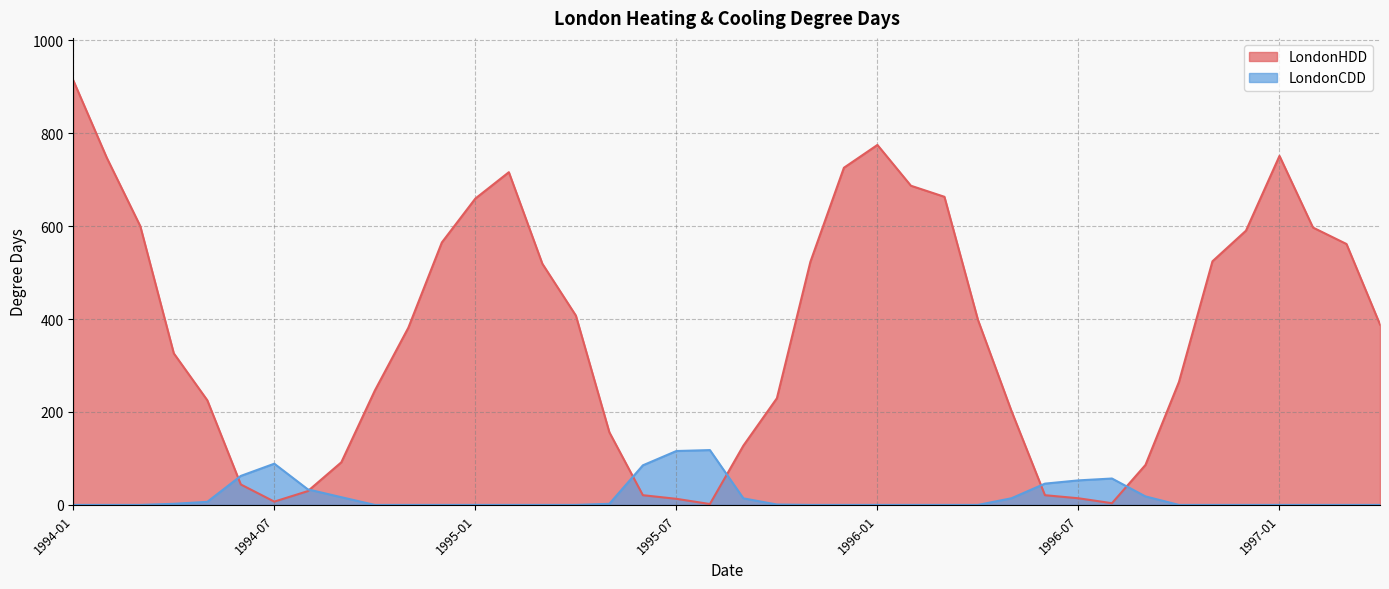

Is it true that LondonHDD equals 1174.1 at 1995-12?

False